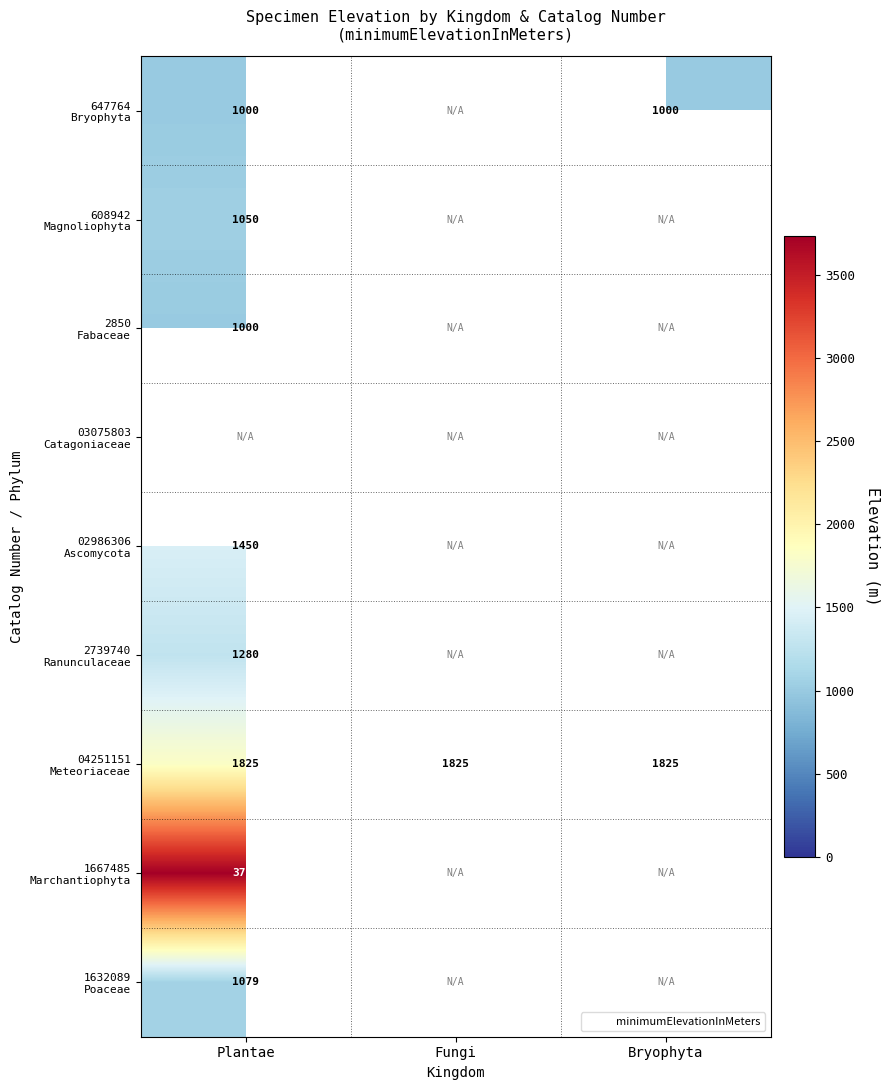

At how many categories does at least one series exceed 3016?

1